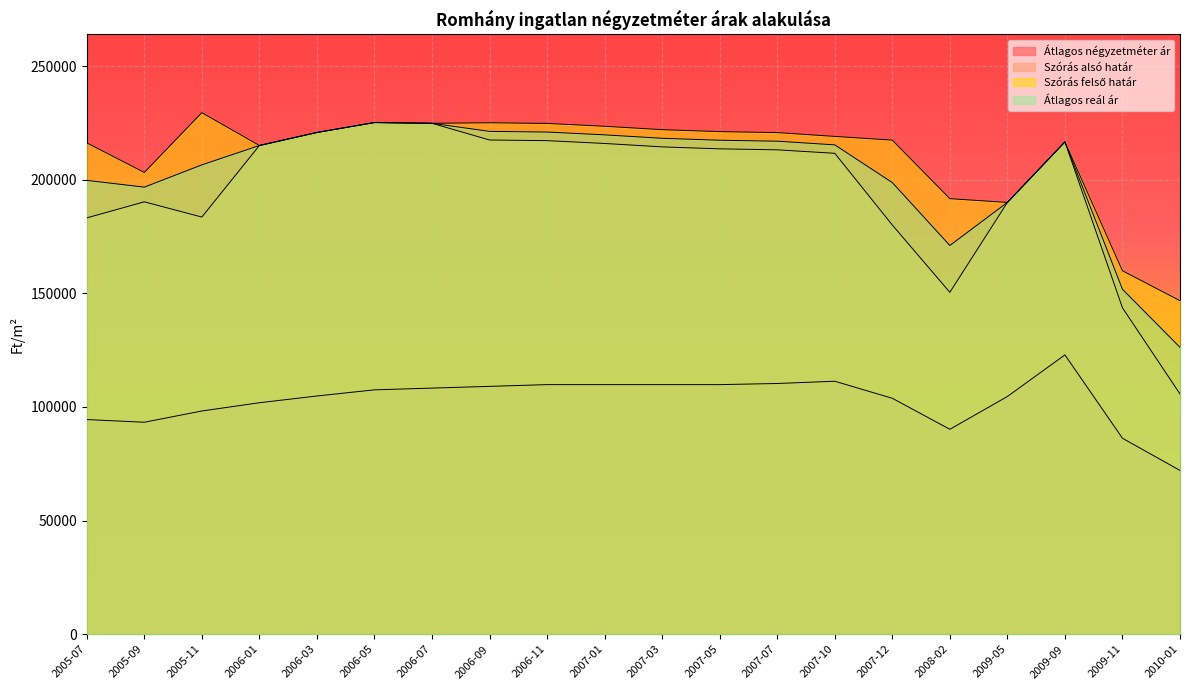

How many data points in Átlagos reál ár are above 216619?

9